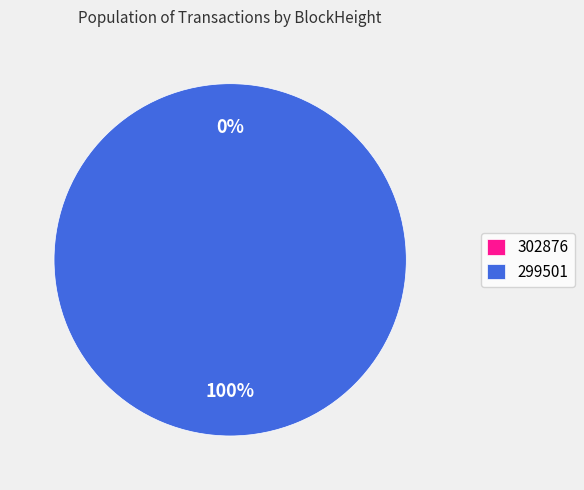

Is it true that 302876 is 0% of the pie?

True